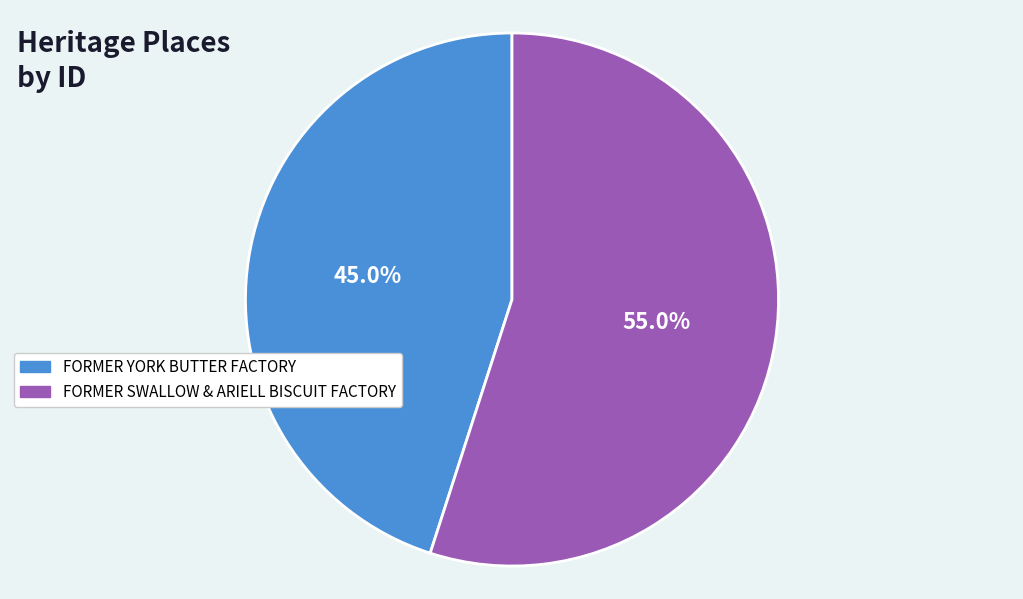

Which slice is the smallest?

FORMER YORK BUTTER FACTORY